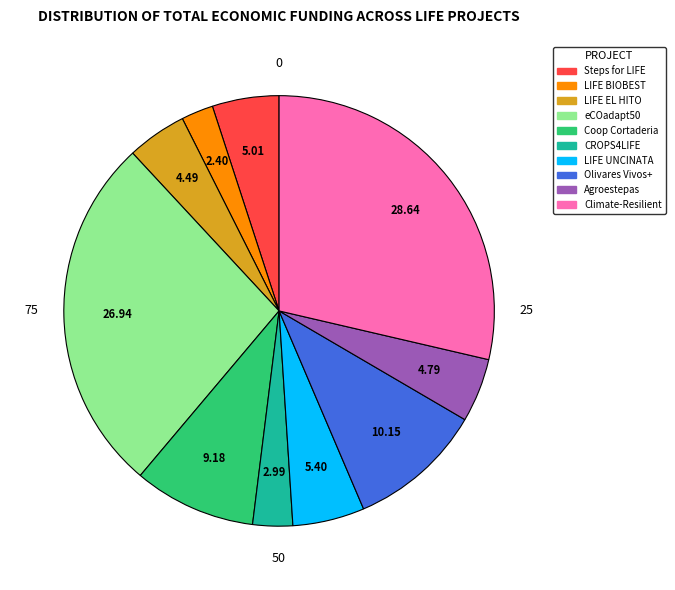

Which slice is the smallest?

LIFE BIOBEST